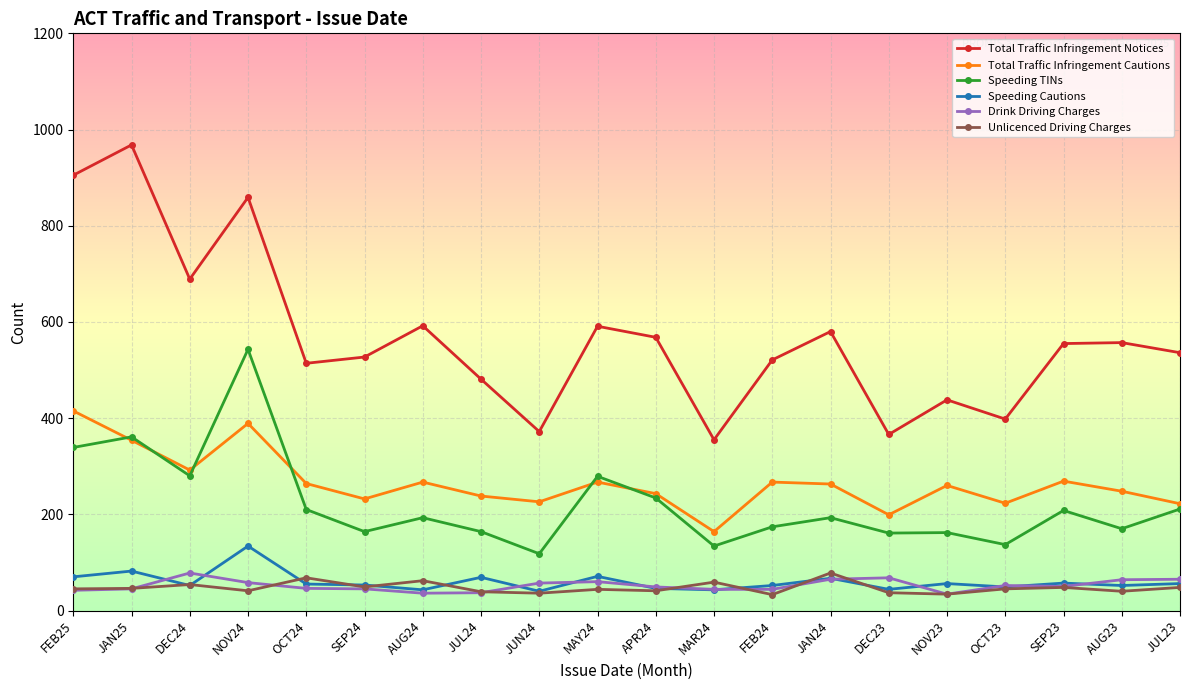

What is the maximum value shown in the chart?

968